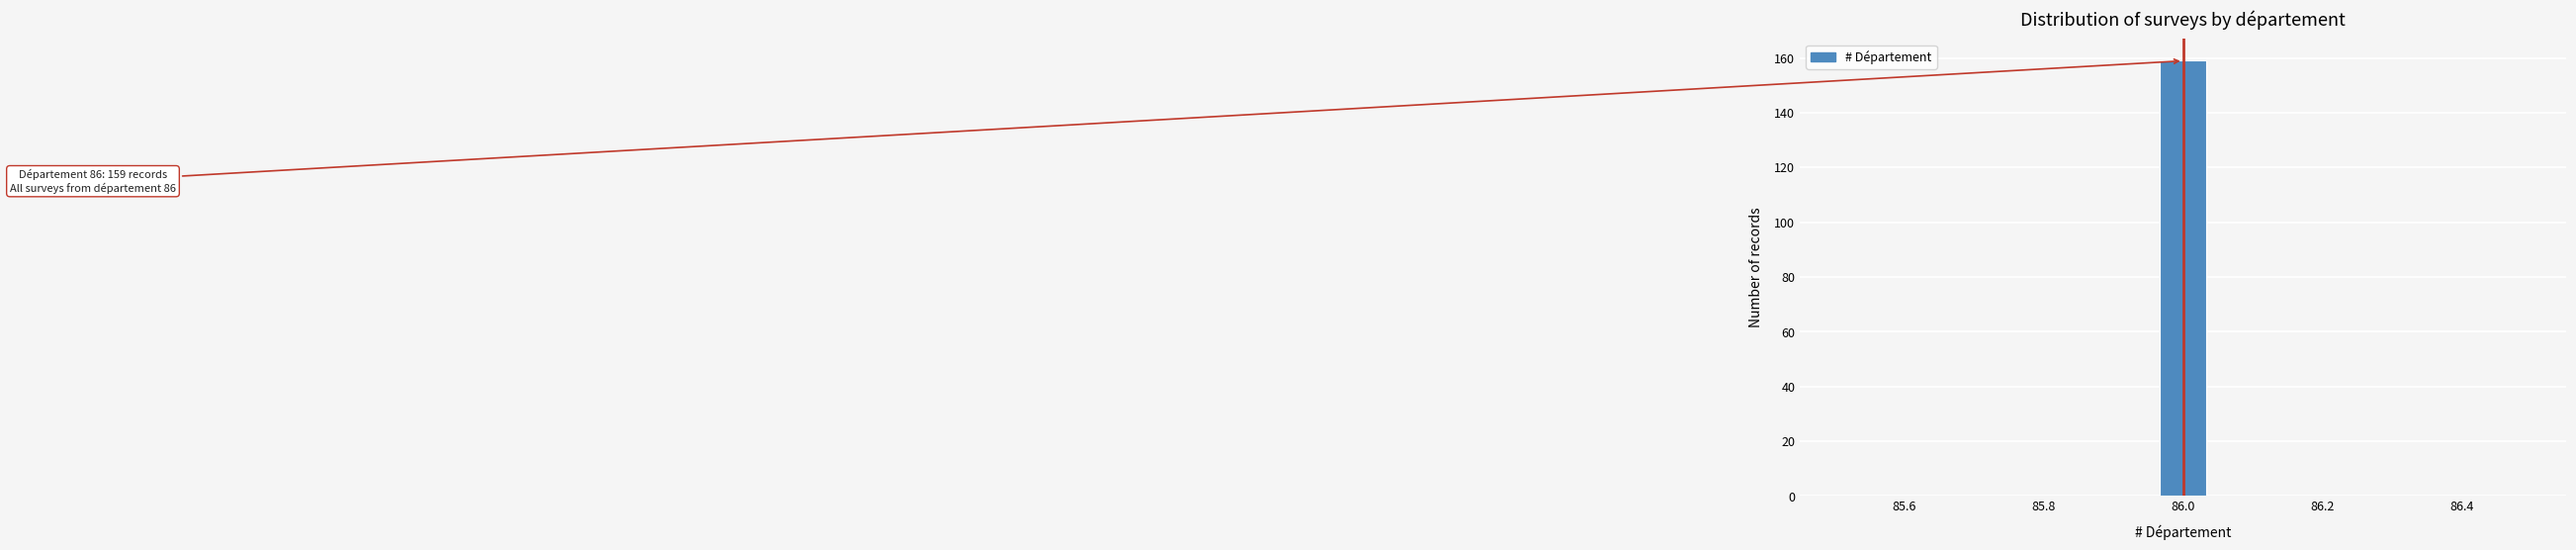

Read against the x-axis, roughly where is the centre of the tallest bar?

86.00